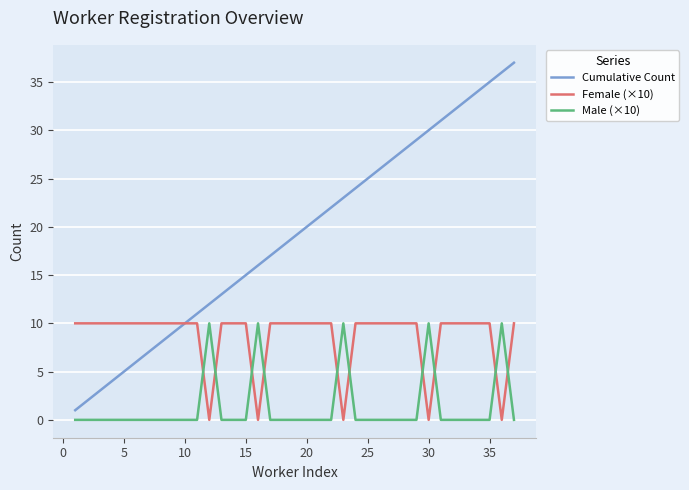

What is the maximum value for Cumulative Count?

37